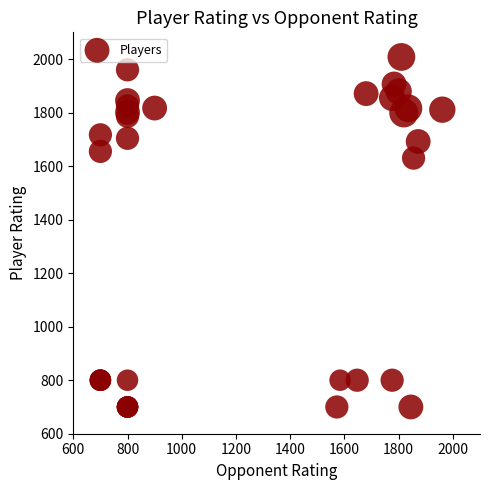

What Y value in the scatter plot is closest to 1354?

1630